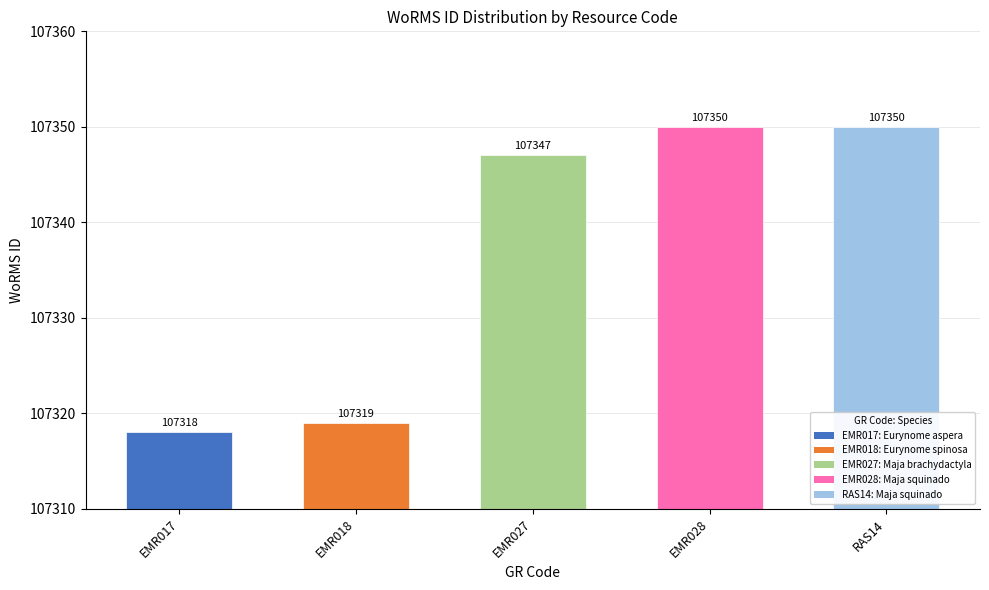

Which has a higher value, EMR017 or EMR027?

EMR027